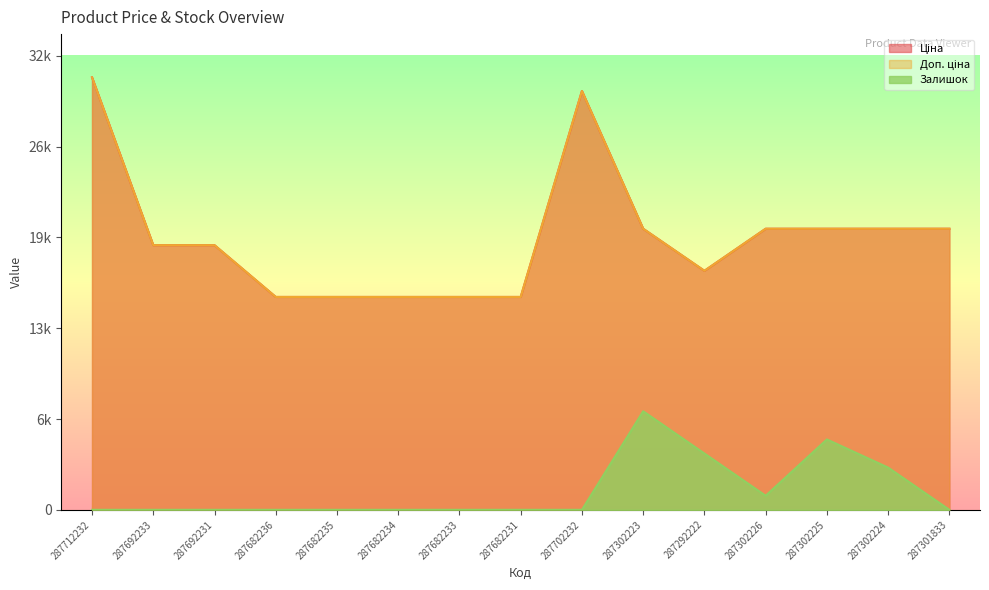

What are all the series names shown in the legend?

Ціна, Доп. ціна, Залишок